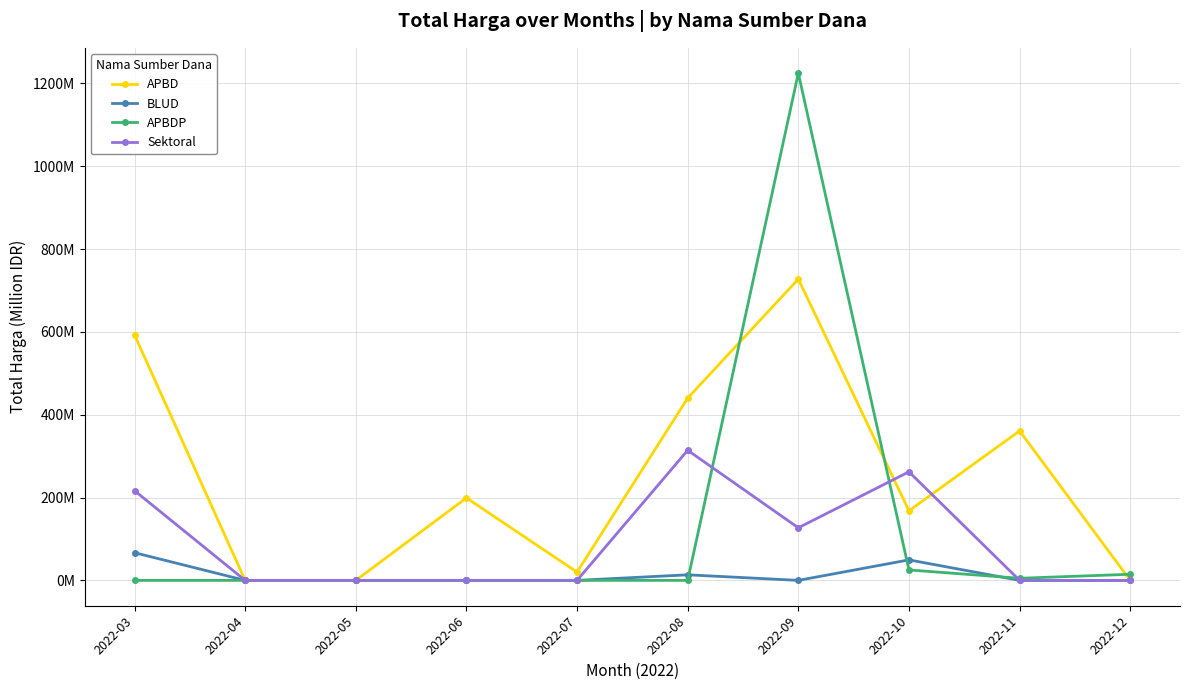

In APBDP, how many points are lower than both neighbors (excluding endpoints)?

1